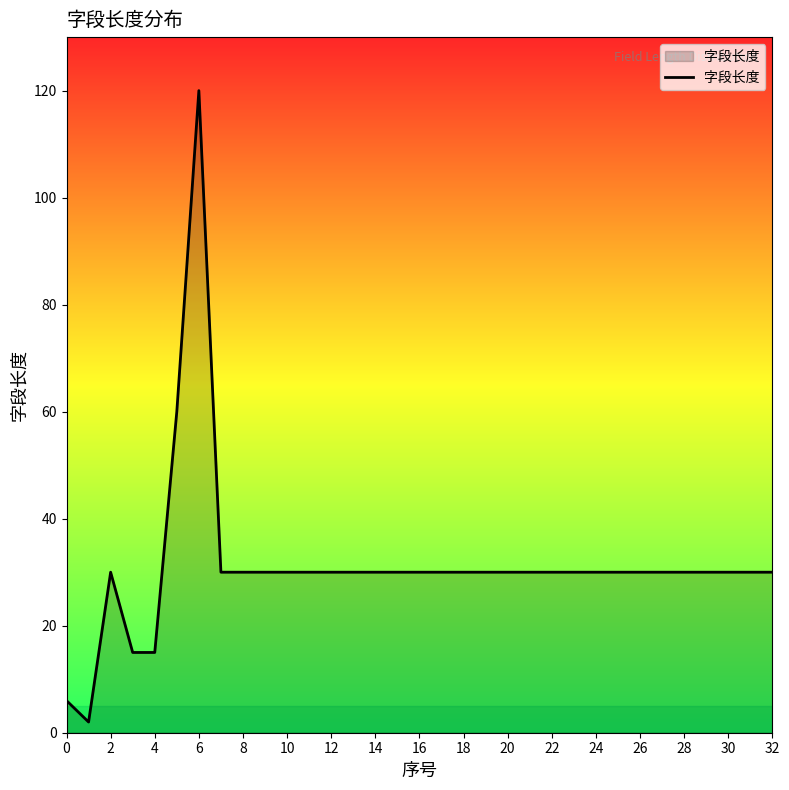

True or false: the data has more than 0 interior local peaks.

True